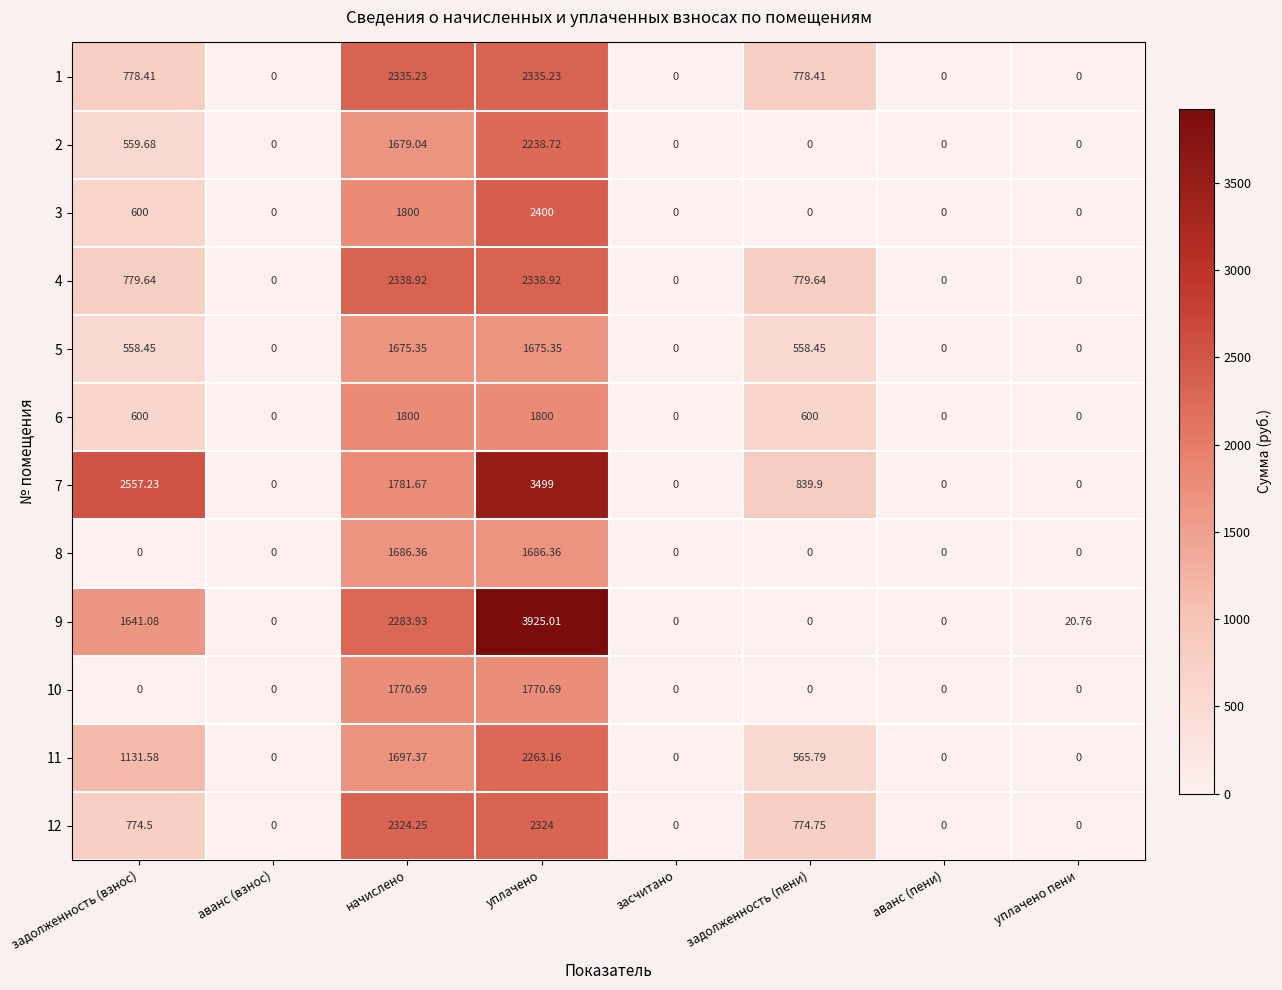

Which category has the highest value across all series?

уплачено